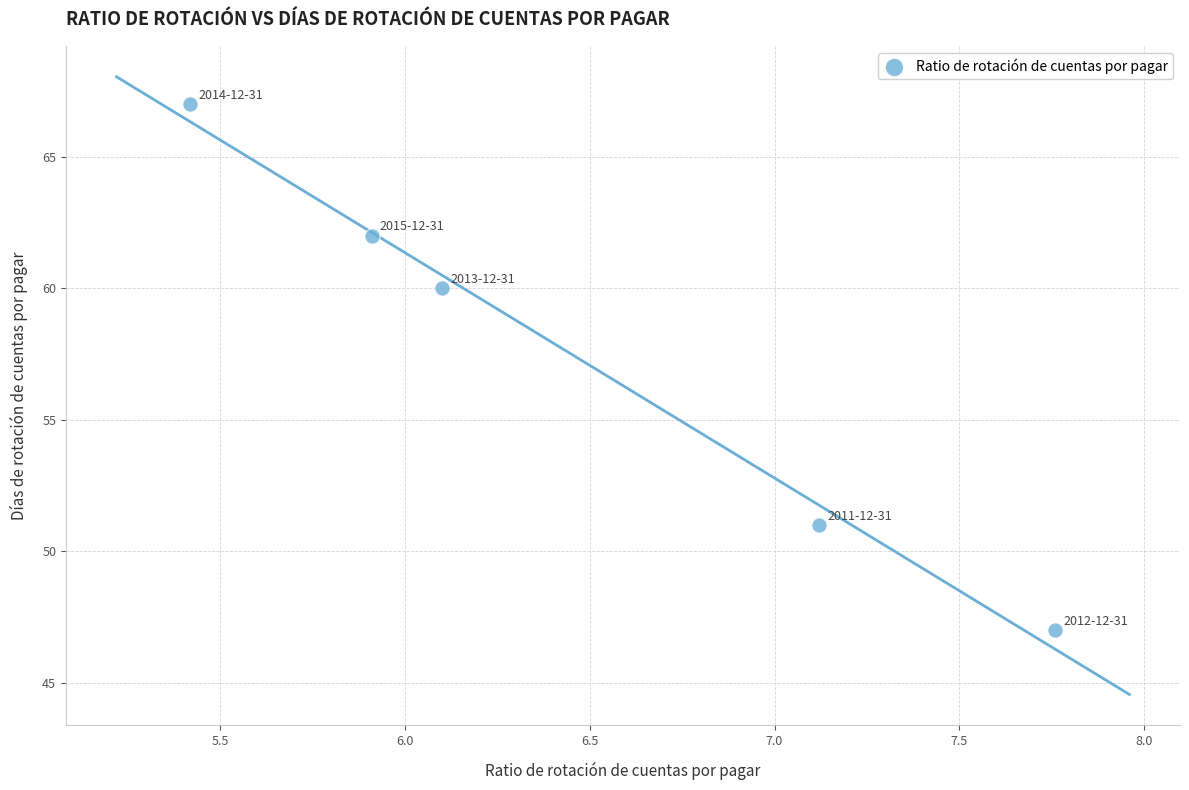

What Y value in the scatter plot is closest to 57?

60